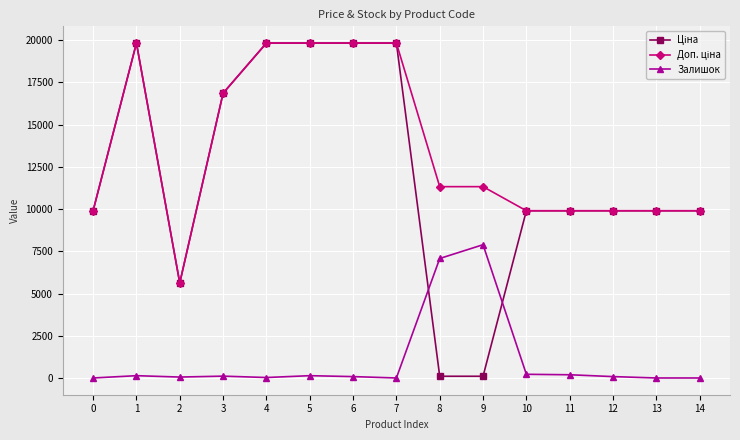

True or false: Залишок has more than 0 interior local peaks.

True